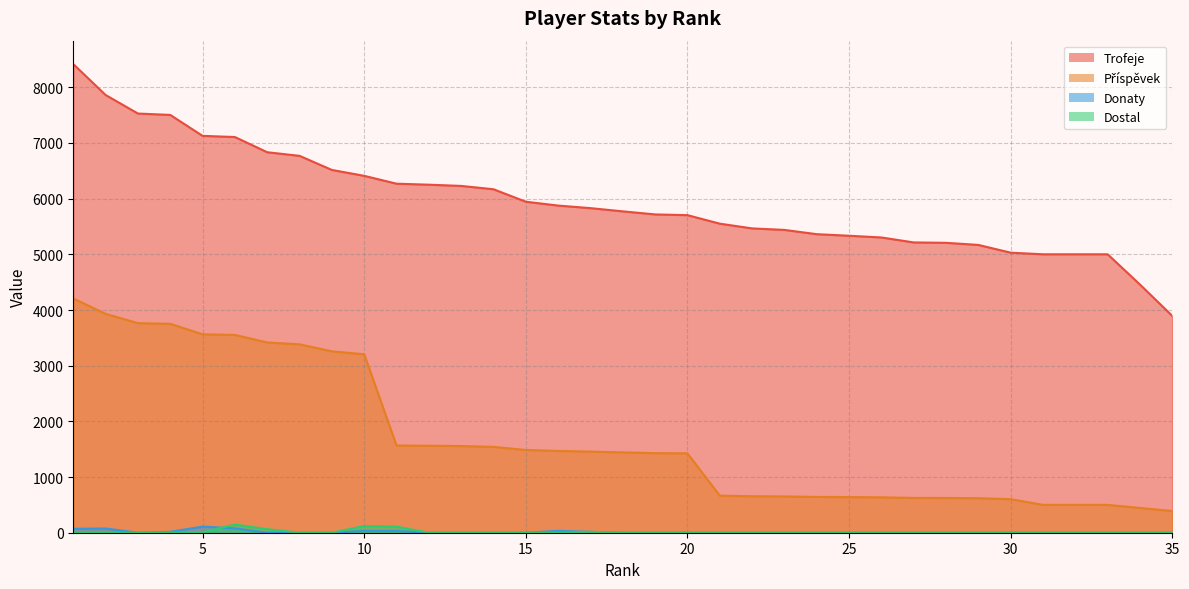

True or false: Donaty and Příspěvek cross at least once.

False